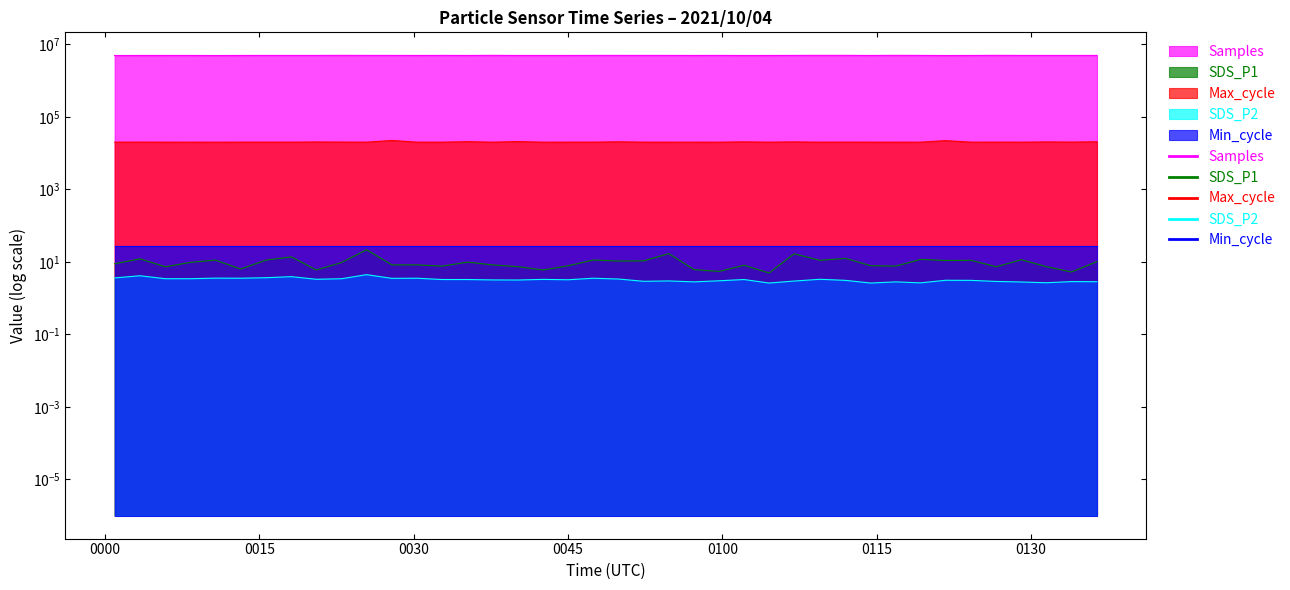

What is the difference between the Max_cycle values at 2021/10/04 00:52:22 and 2021/10/04 00:59:41?

13.0